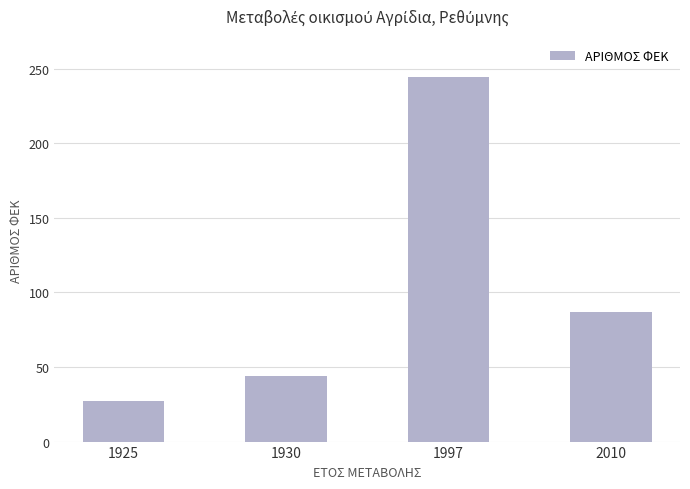

What is the difference between the second highest and minimum values?

60